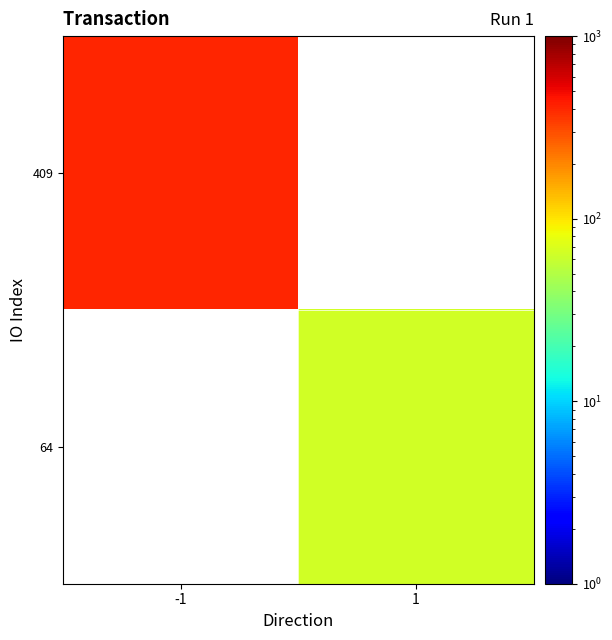

Rank the series by their maximum value, from lowest to highest.

409, 64